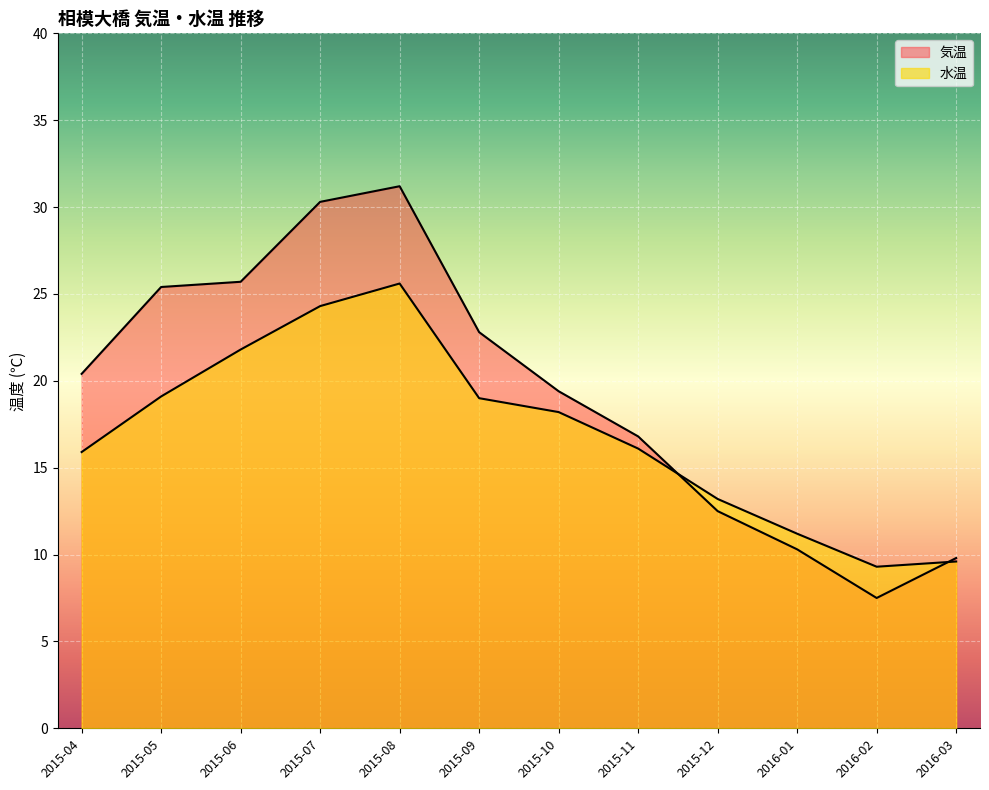

Reading right to left, what are all the values shown in this chart?

気温: 9.8	7.5	10.3	12.5	16.8	19.4	22.8	31.2	30.3	25.7	25.4	20.4
水温: 9.6	9.3	11.2	13.2	16.1	18.2	19.0	25.6	24.3	21.8	19.1	15.9